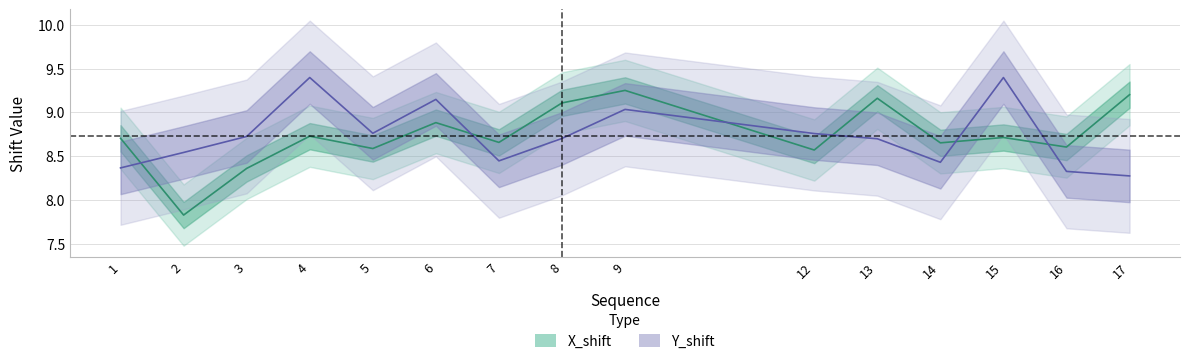

How many data points in X_shift are above 8?

14